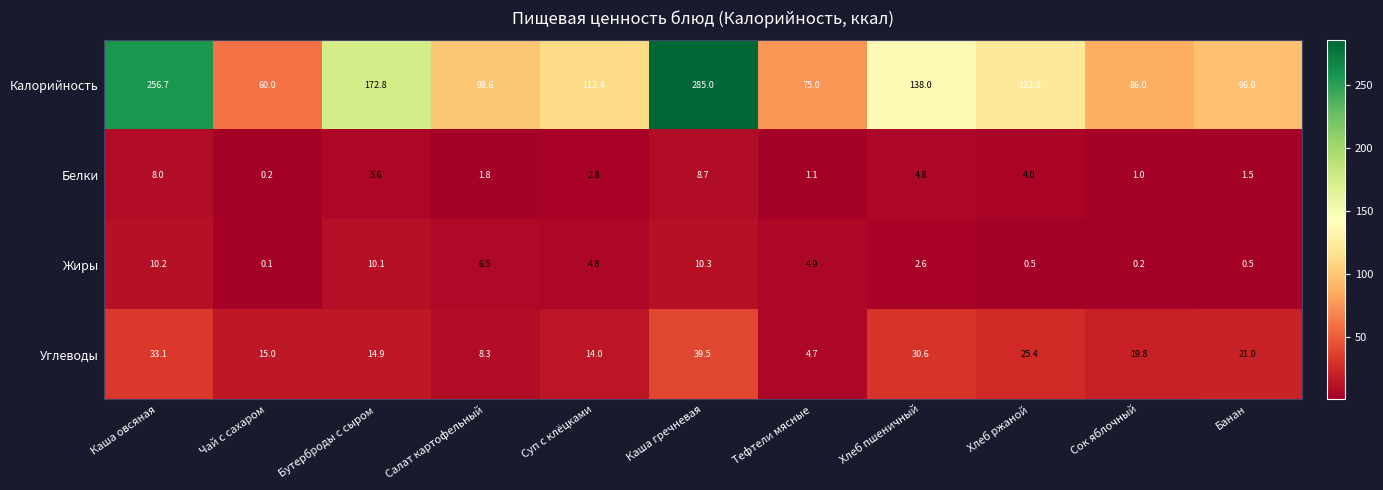

The value of Калорийность at Каша овсяная is 72.2. True or false?

False